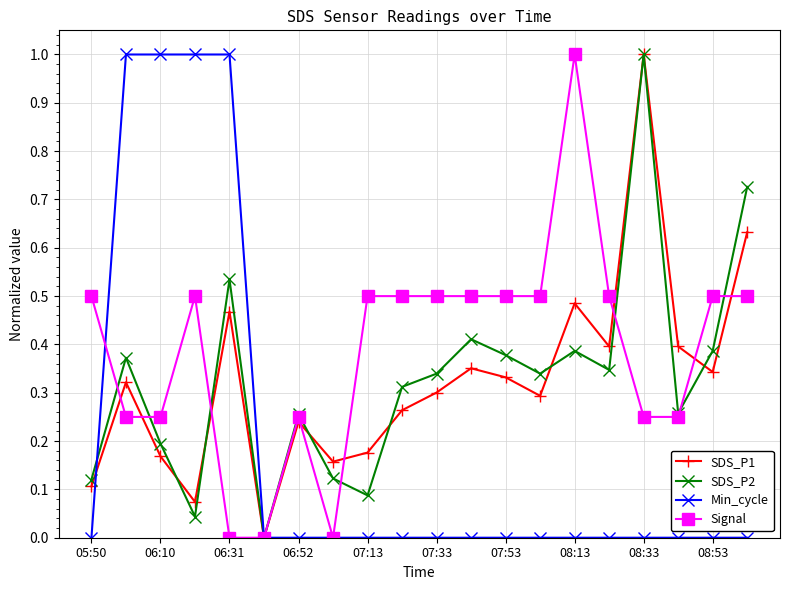

True or false: SDS_P1 has more than 1 interior local peaks.

True